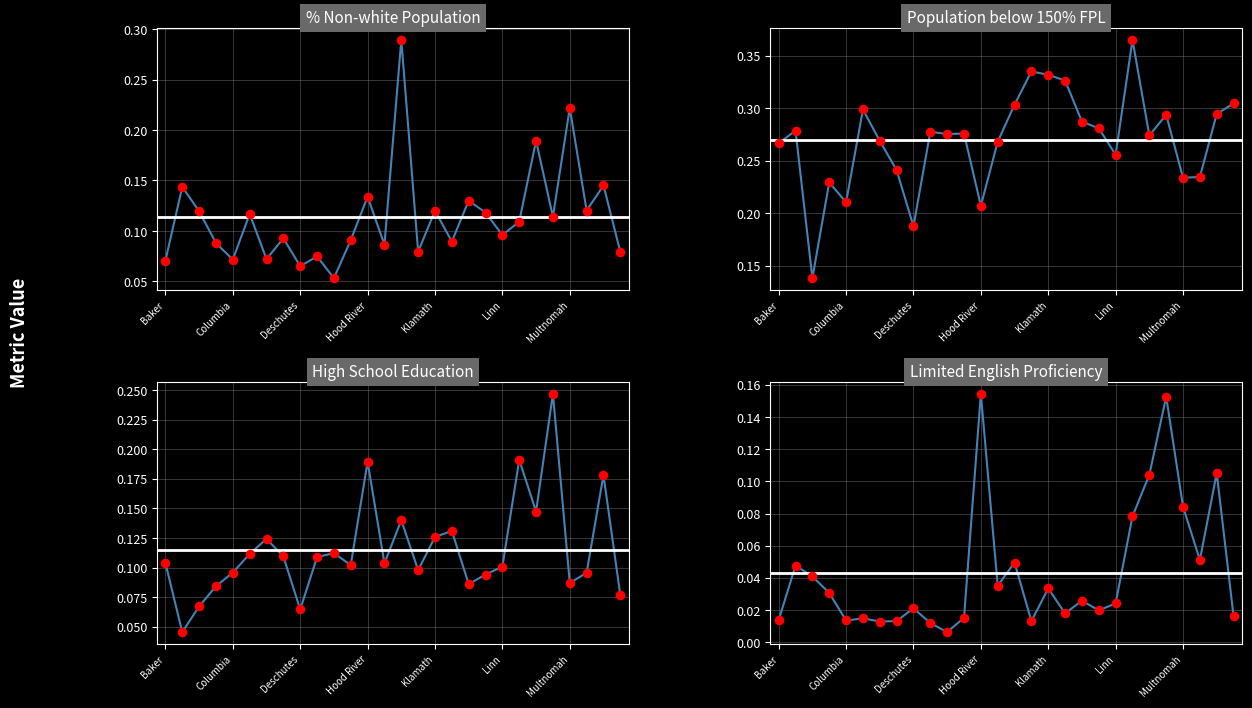

What is the total value across all series at 21?

0.7